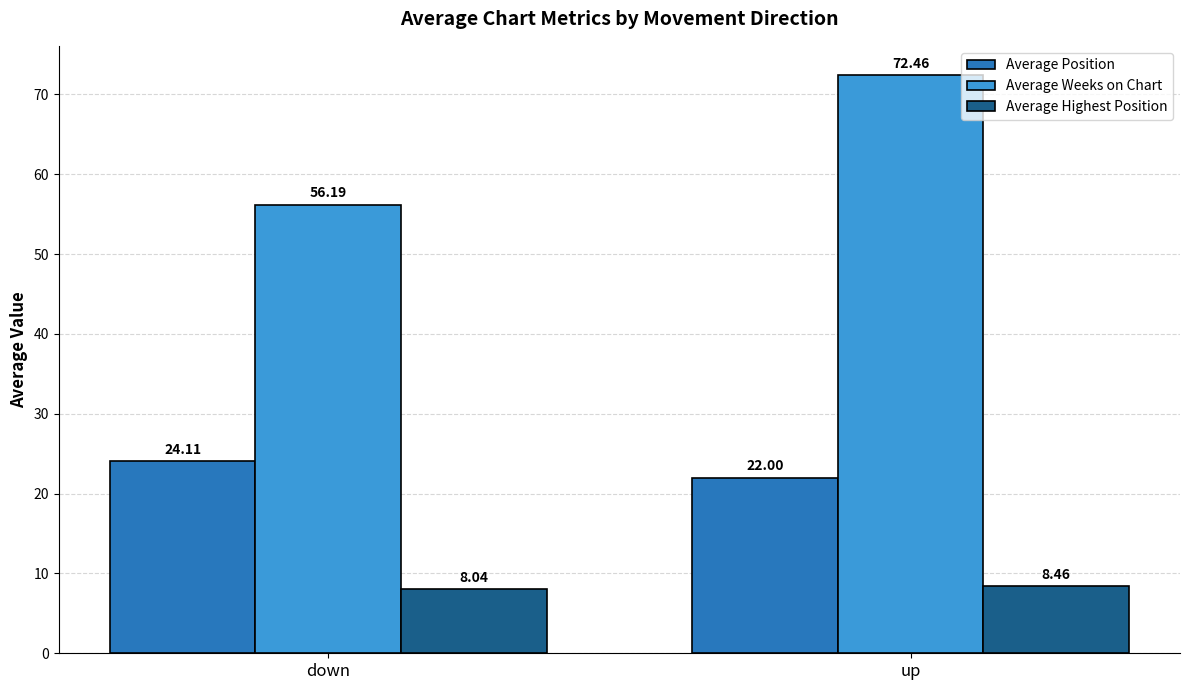

What is the greatest value displayed?

72.5